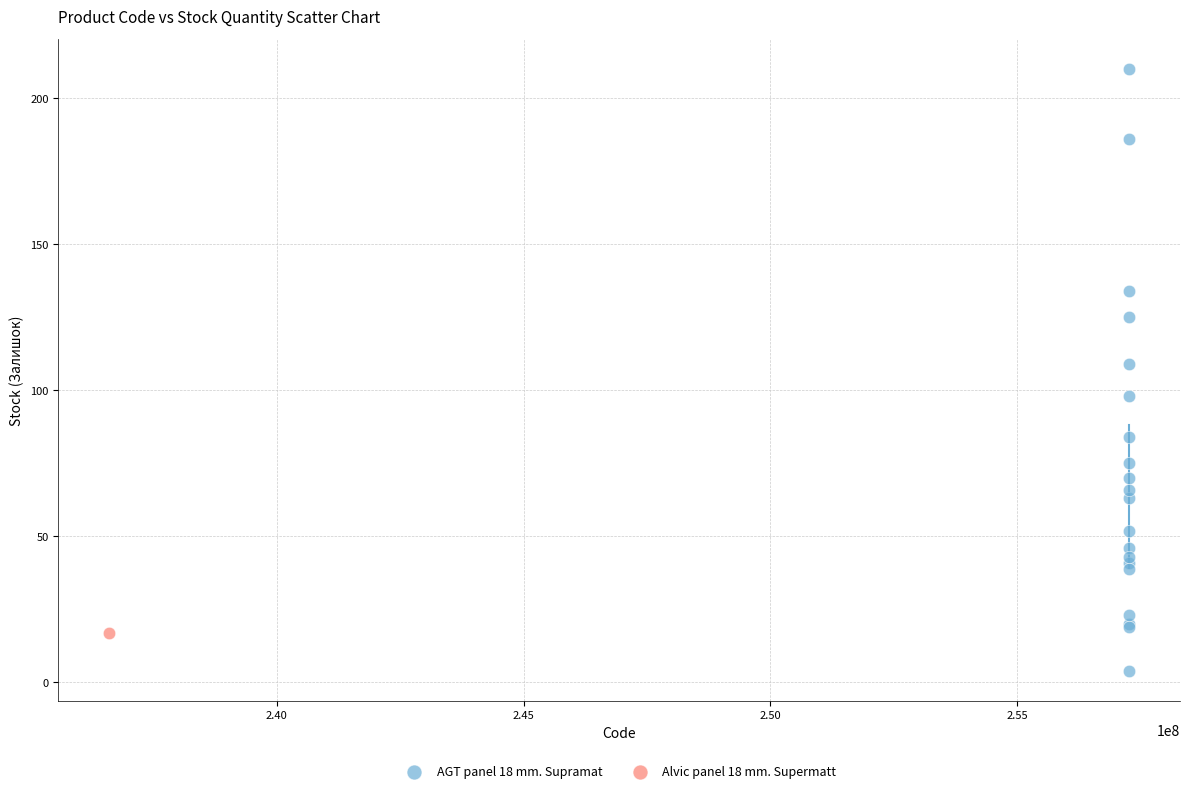

What are all the series names shown in the legend?

AGT panel 18 mm. Supramat, Alvic panel 18 mm. Supermatt